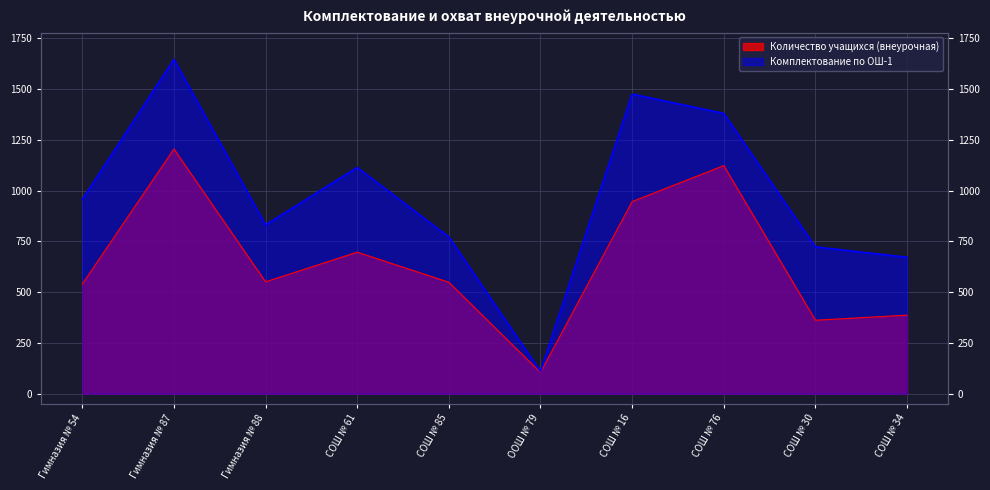

What is the approximate value of Количество учащихся (внеурочная) at Гимназия № 54, to the nearest 100?

500